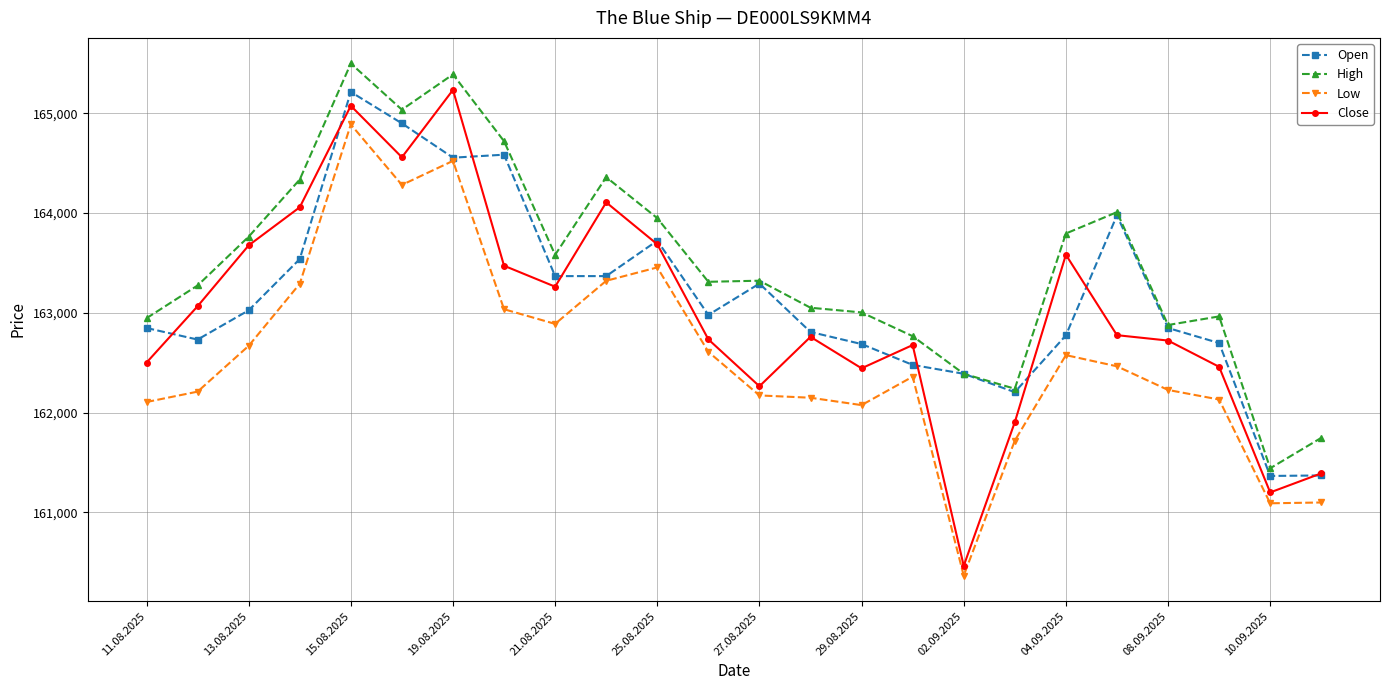

Does the chart have visible grid lines?

Yes